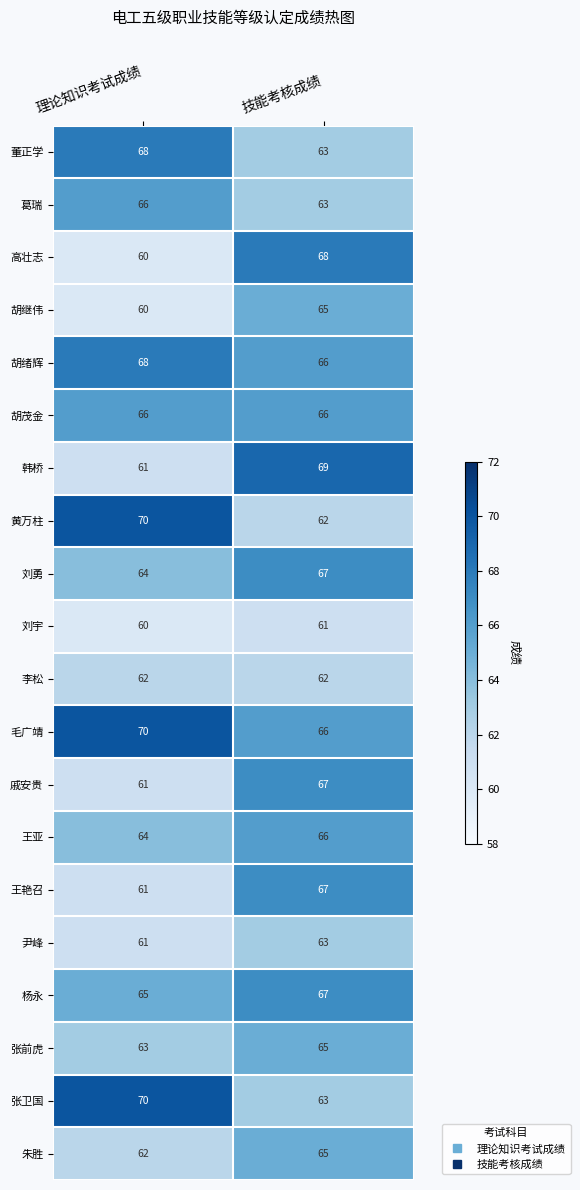

True or false: 刘宇 has a value of 60 at 理论知识考试成绩.

True